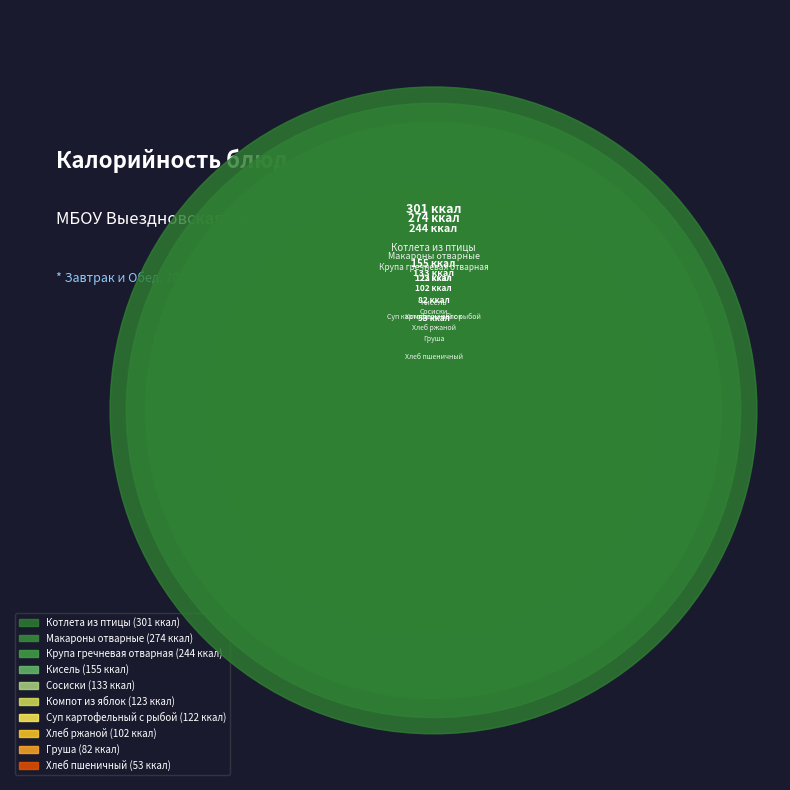

What is the change in value from Сосиски to Крупа гречневая отварная?

+110.8